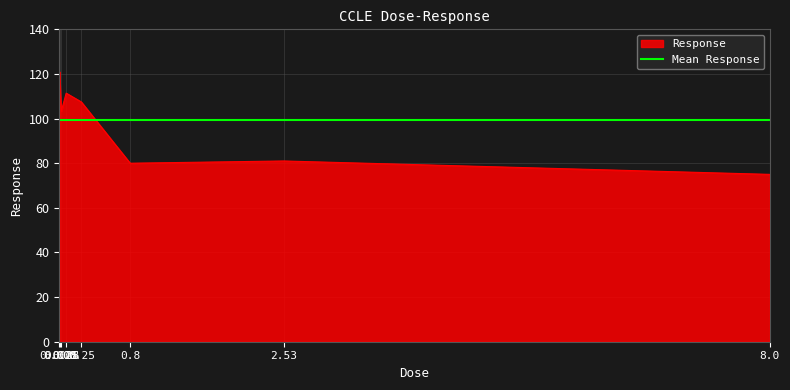

How many times do Response and Mean Response cross each other?

1